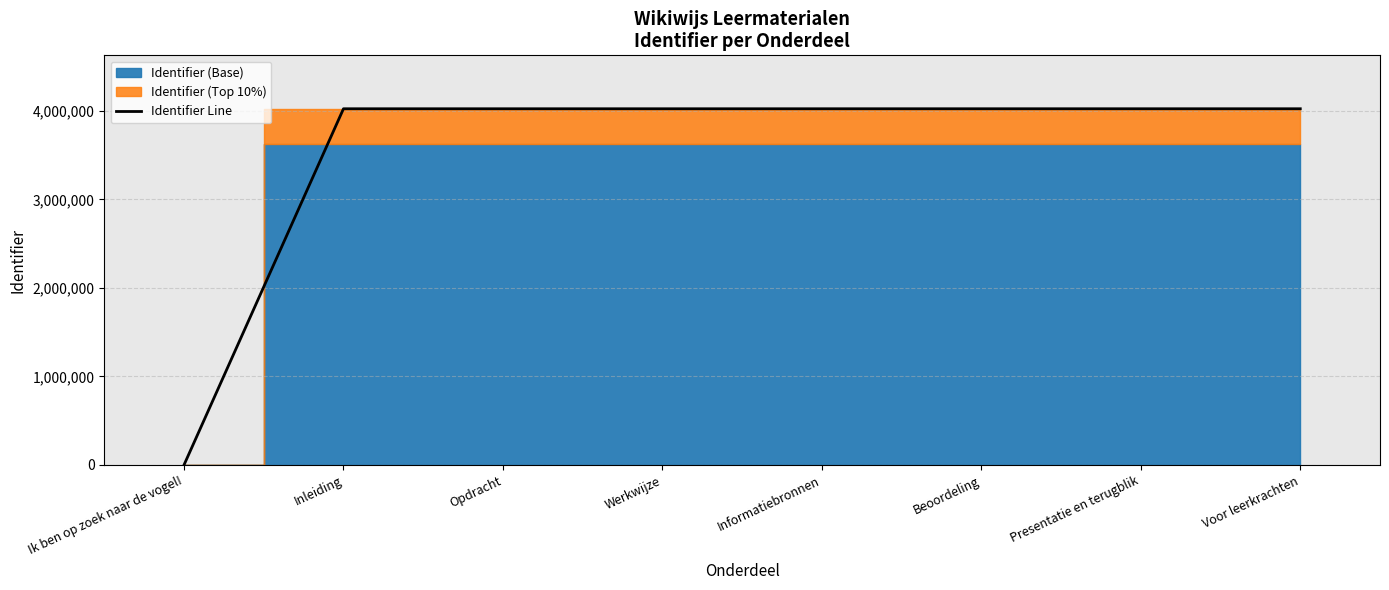

The chart shows a value of 5624365 at Beoordeling. True or false?

False